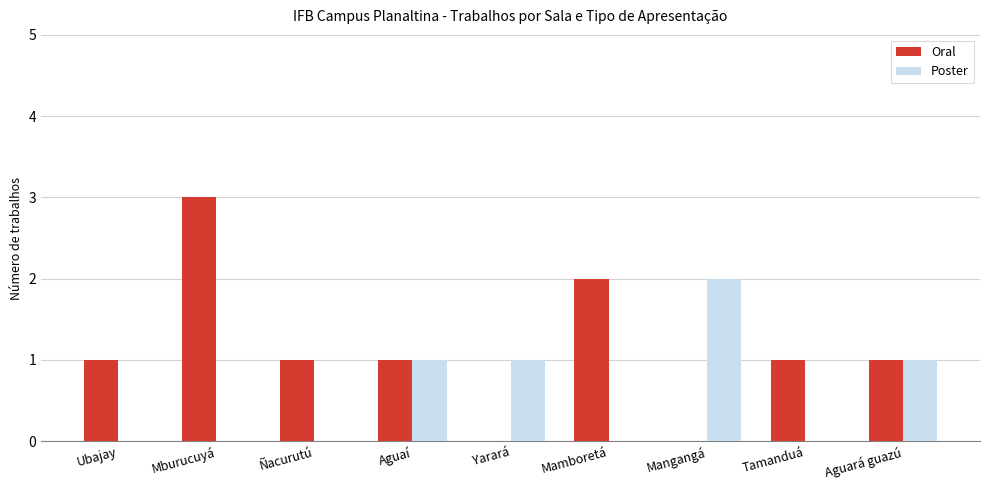

How many groups of bars are there?

9